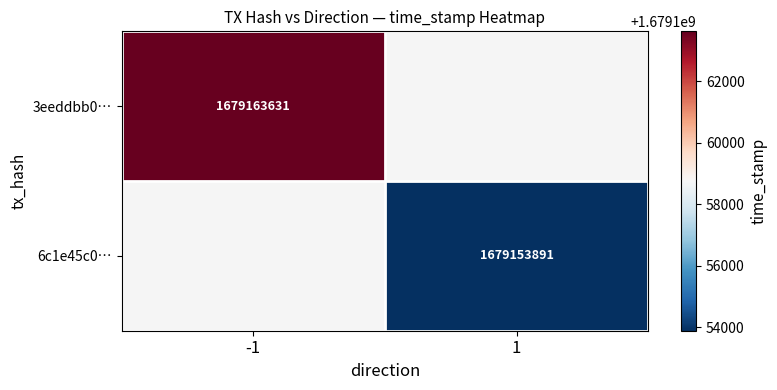

True or false: 3eeddbb0… has a value of 703279450 at -1.

False